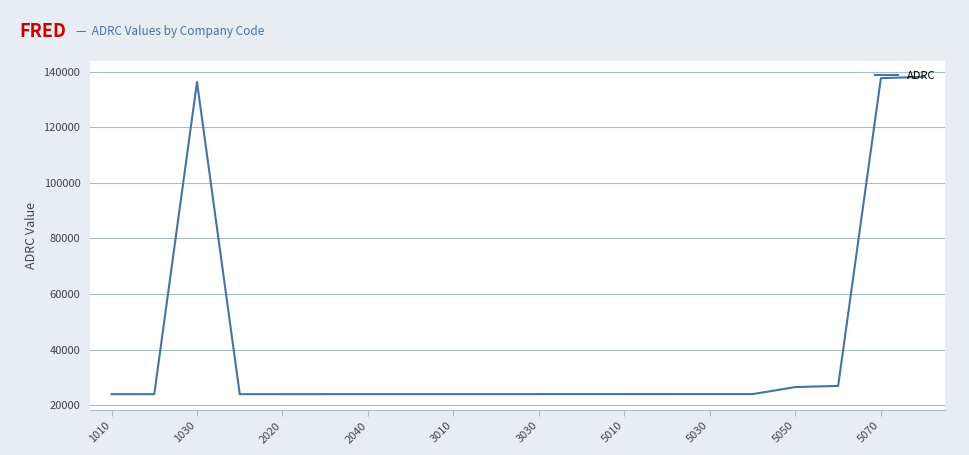

What is the maximum value shown in the chart?

138112